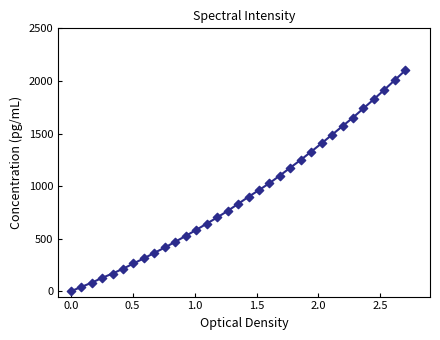

What is the maximum value shown in the chart?

2100.0